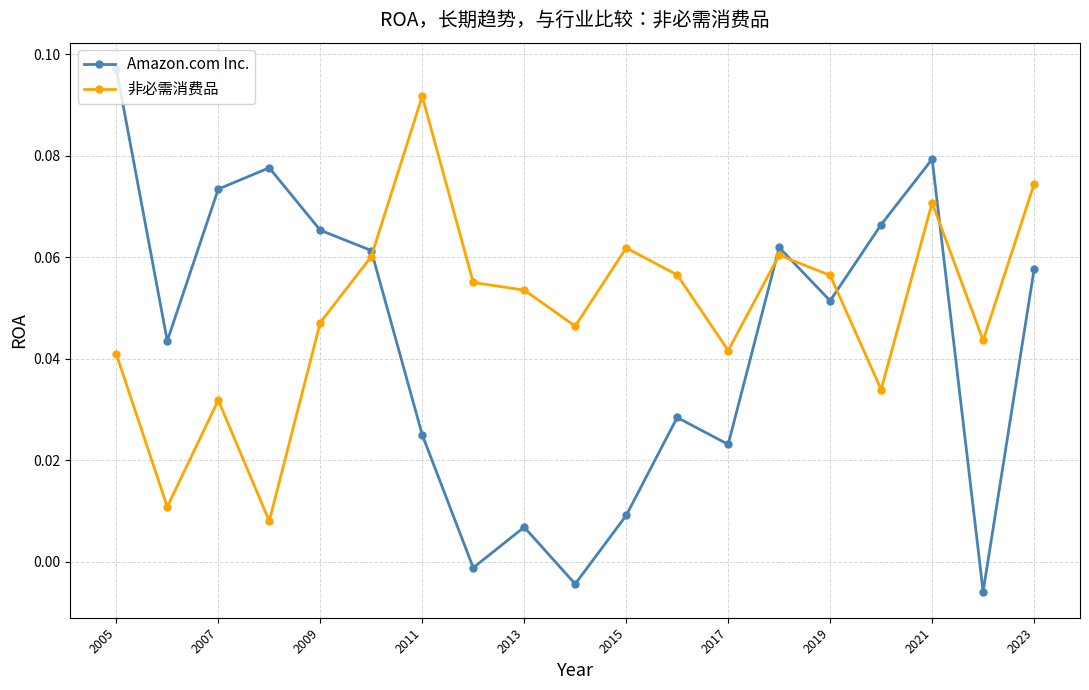

What is the sum of all Amazon.com Inc. values?

0.8